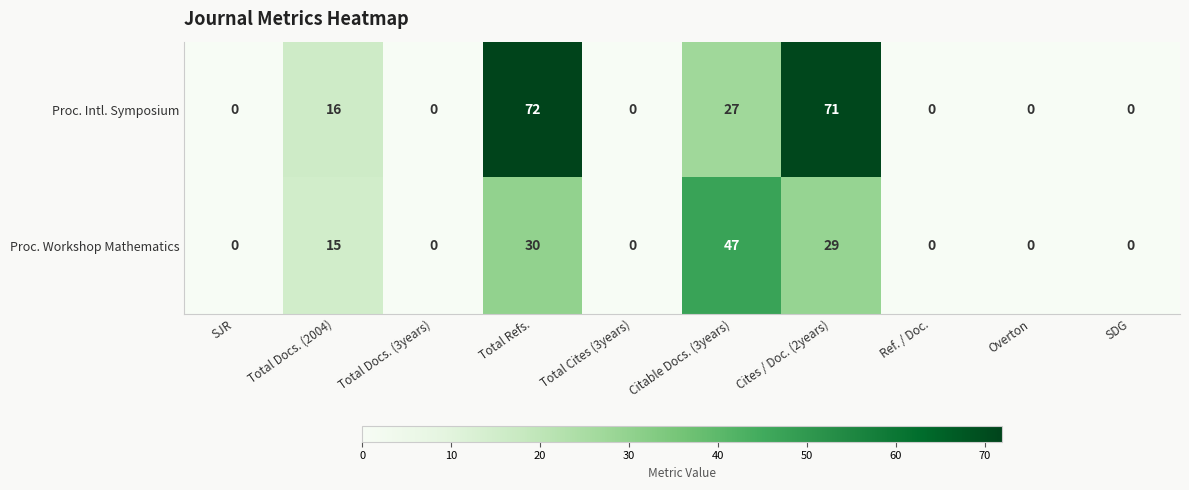

The value of Proc. Workshop Mathematics at SJR is 0. True or false?

True